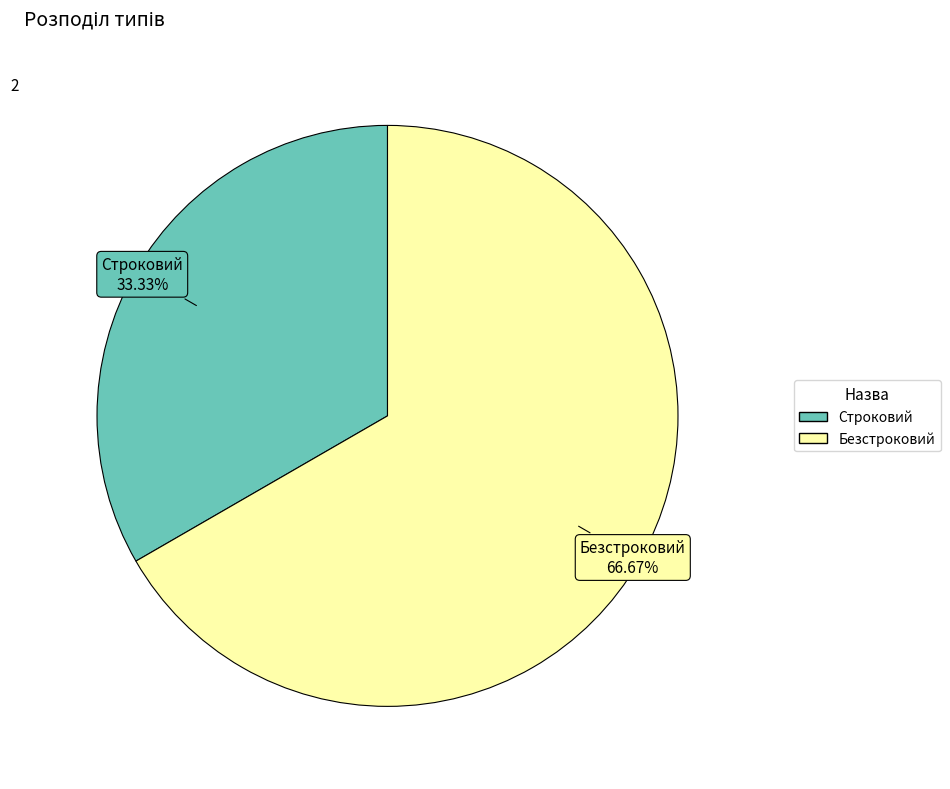

True or false: Безстроковий accounts for 67% of the total.

True